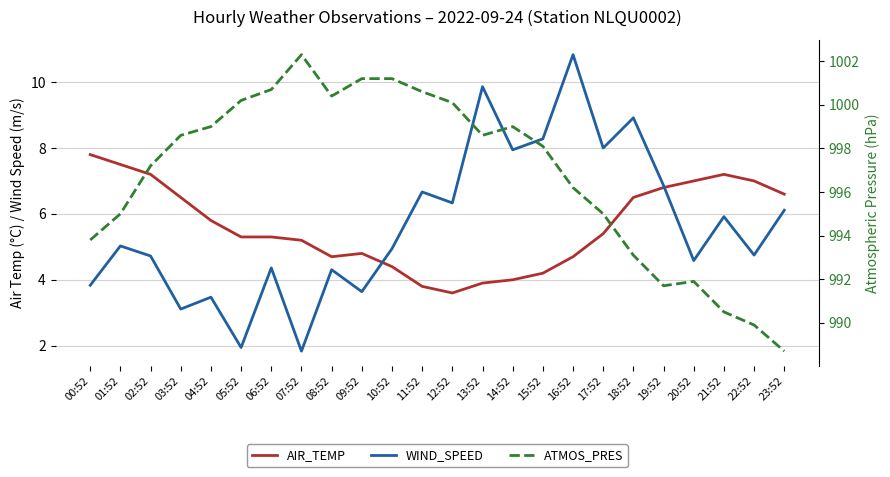

Which series has the largest total across all categories?

ATMOS_PRES